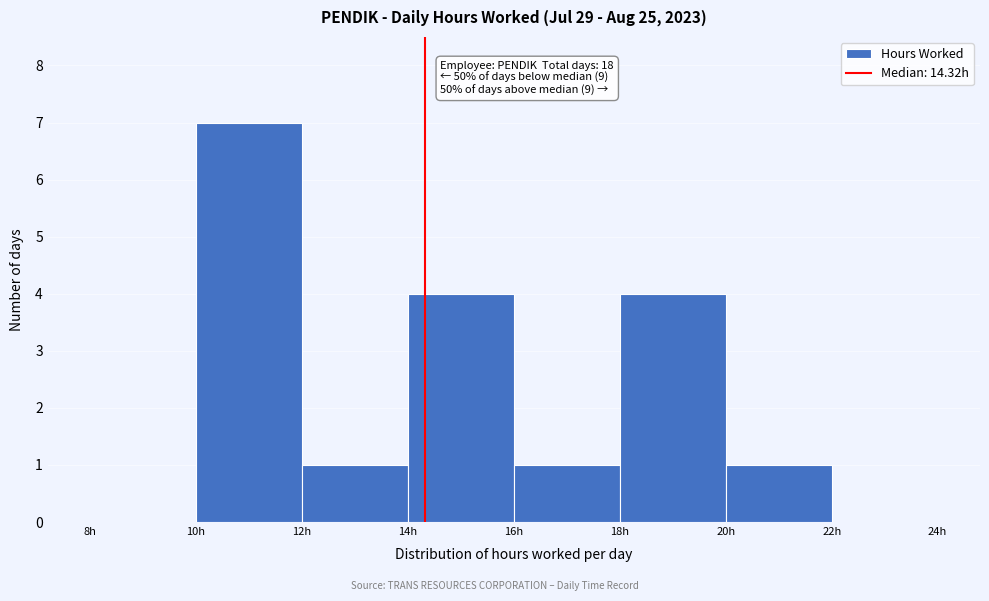

Over which range of the x-axis is the bar tallest?

10 to 12